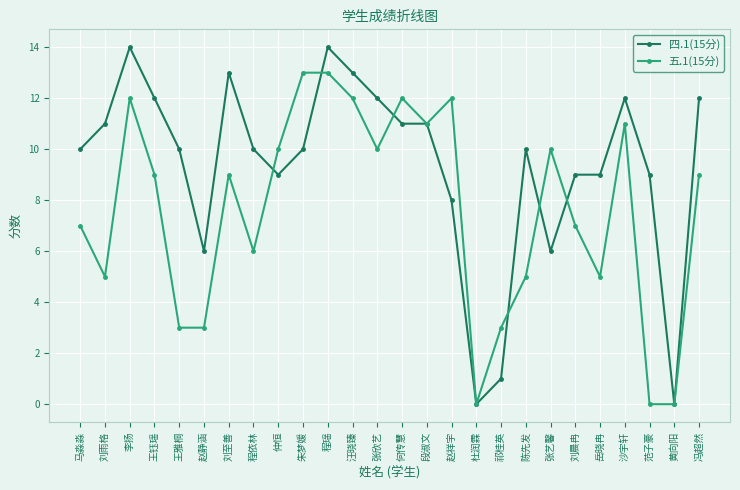

Between 陈先发 and 黄向阳, which series saw the biggest shift?

四.1(15分)